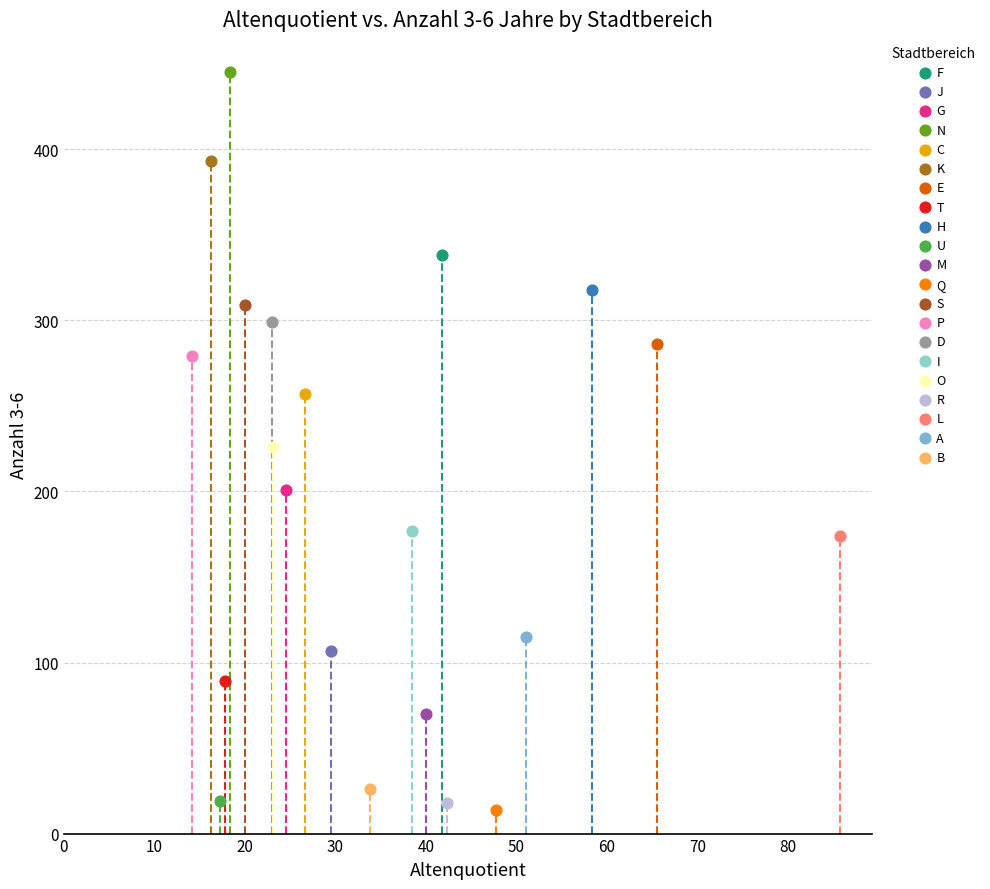

Which series contains the highest Y value?

N